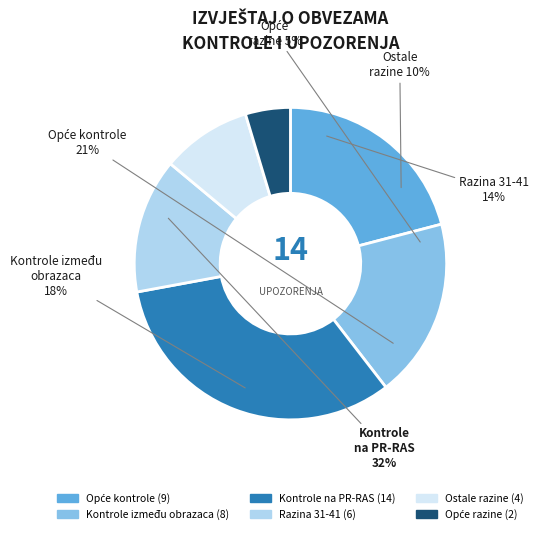

What portion of the pie excludes KONTROLE?

100.0%